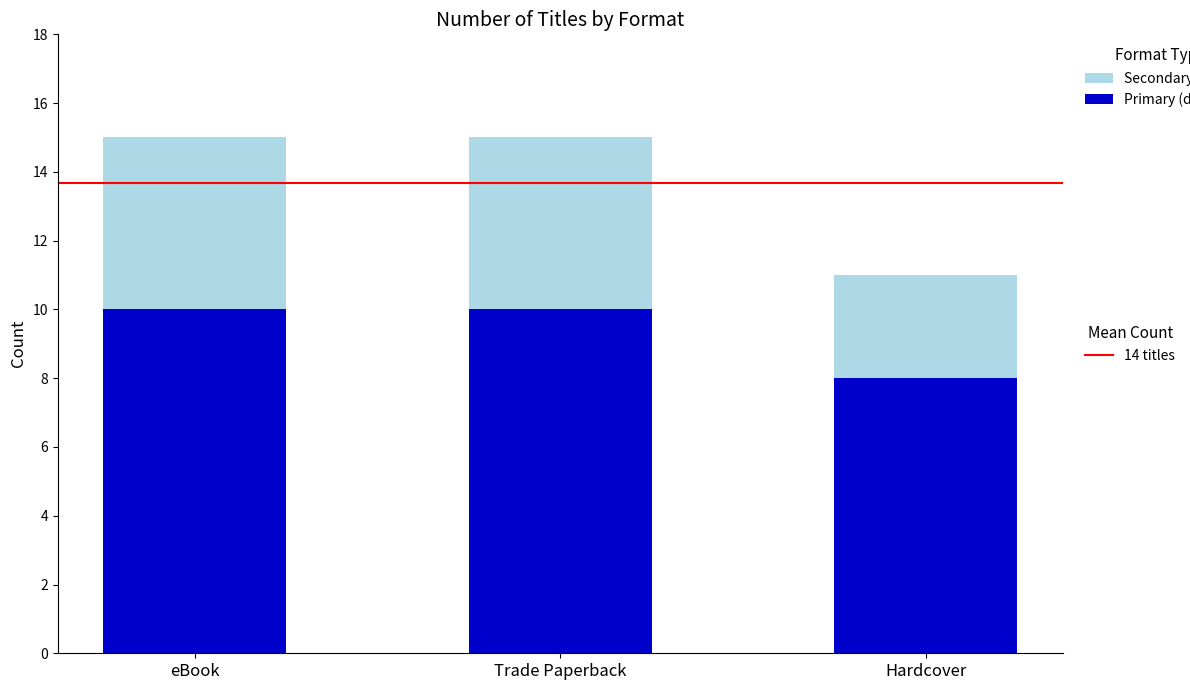

What is the total value across all series at eBook?

15